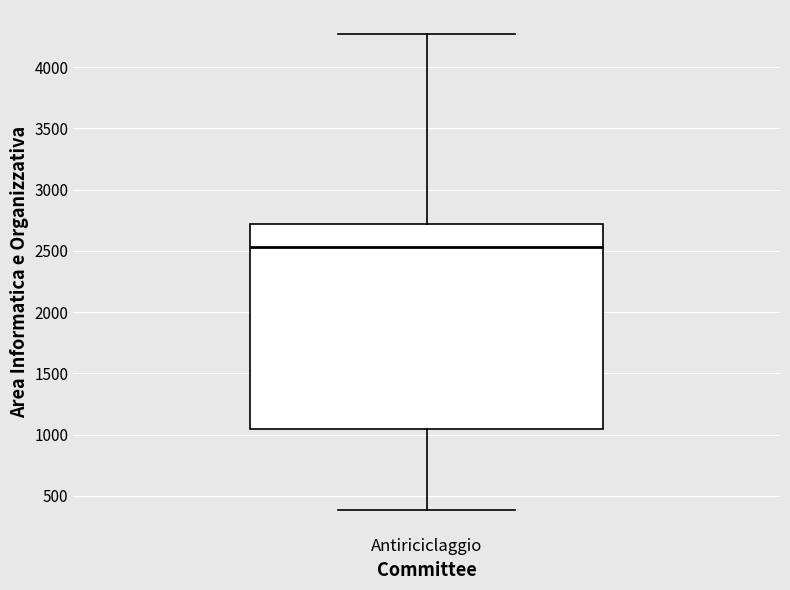

Where is the upper edge of the box for Antiriciclaggio on the y-axis? The values are not printed on the chart, so give them approximately, as read against the axis.

2700